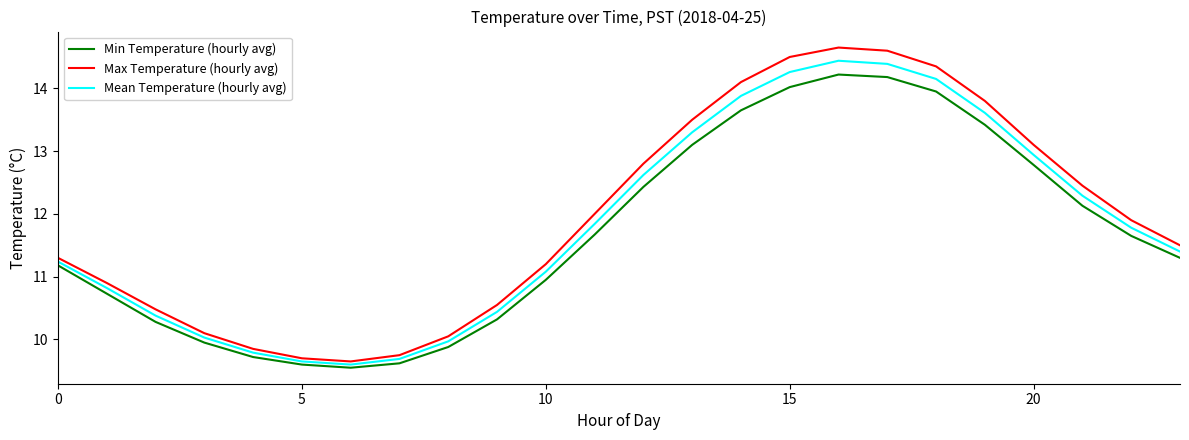

How many values in the Max Temperature (hourly avg) series exceed 11?

15